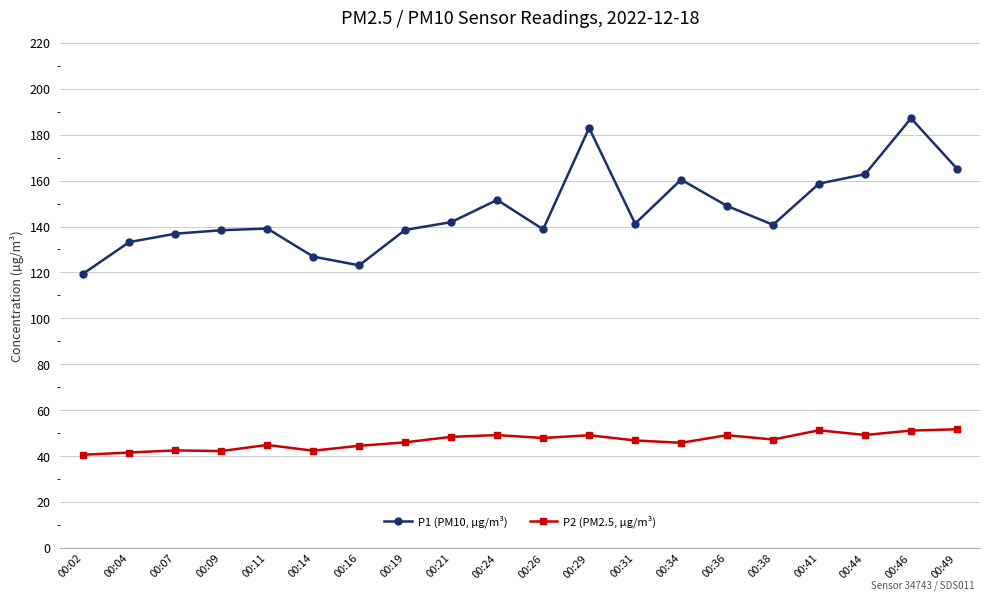

At which label does P2 (PM2.5, µg/m³) first exceed 47?

00:21